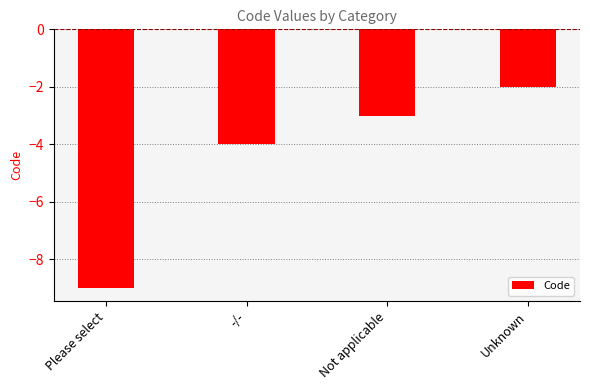

What is the value of the 2nd bar from the left?

-4